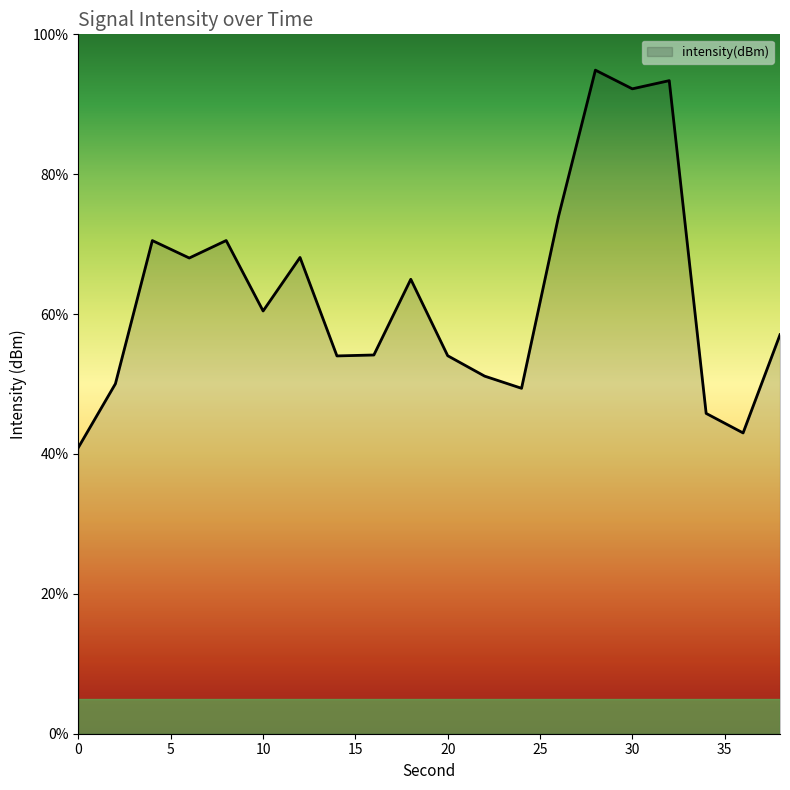

What is the maximum value shown in the chart?

94.9